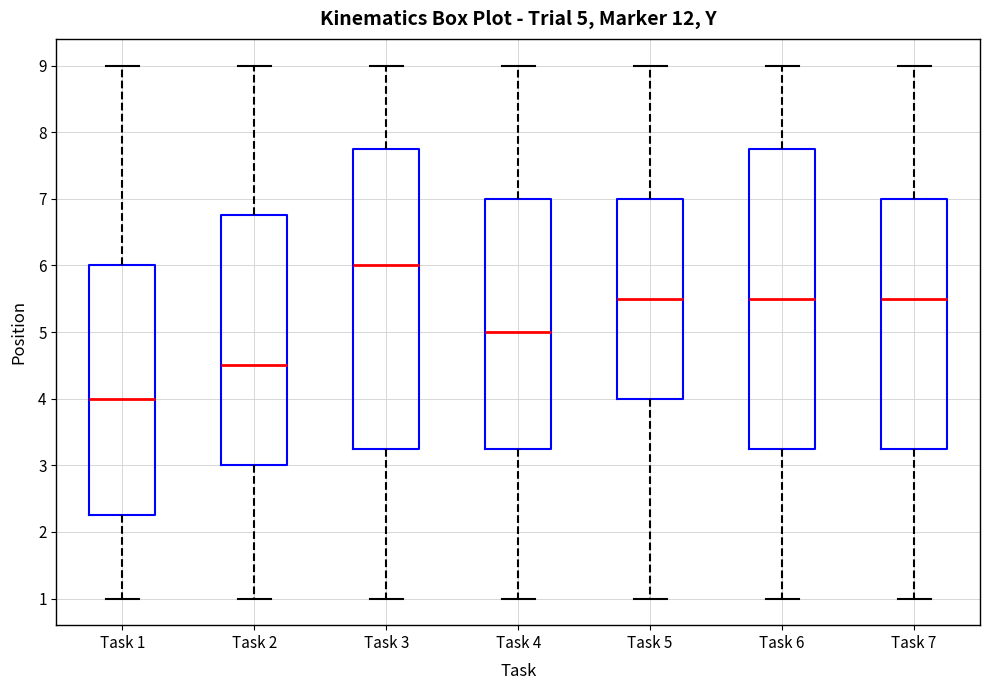

Which box has the lowest median line?

Task 1